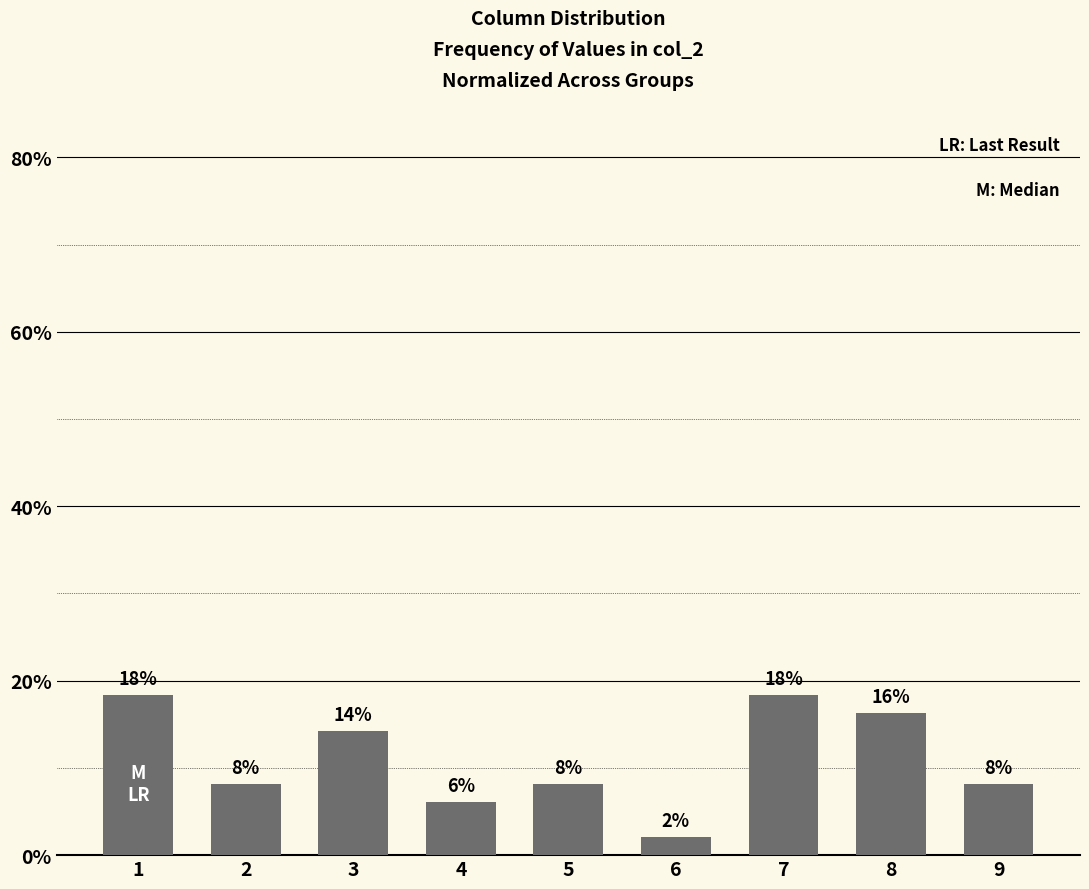

At which category does the chart reach its minimum across all series?

6